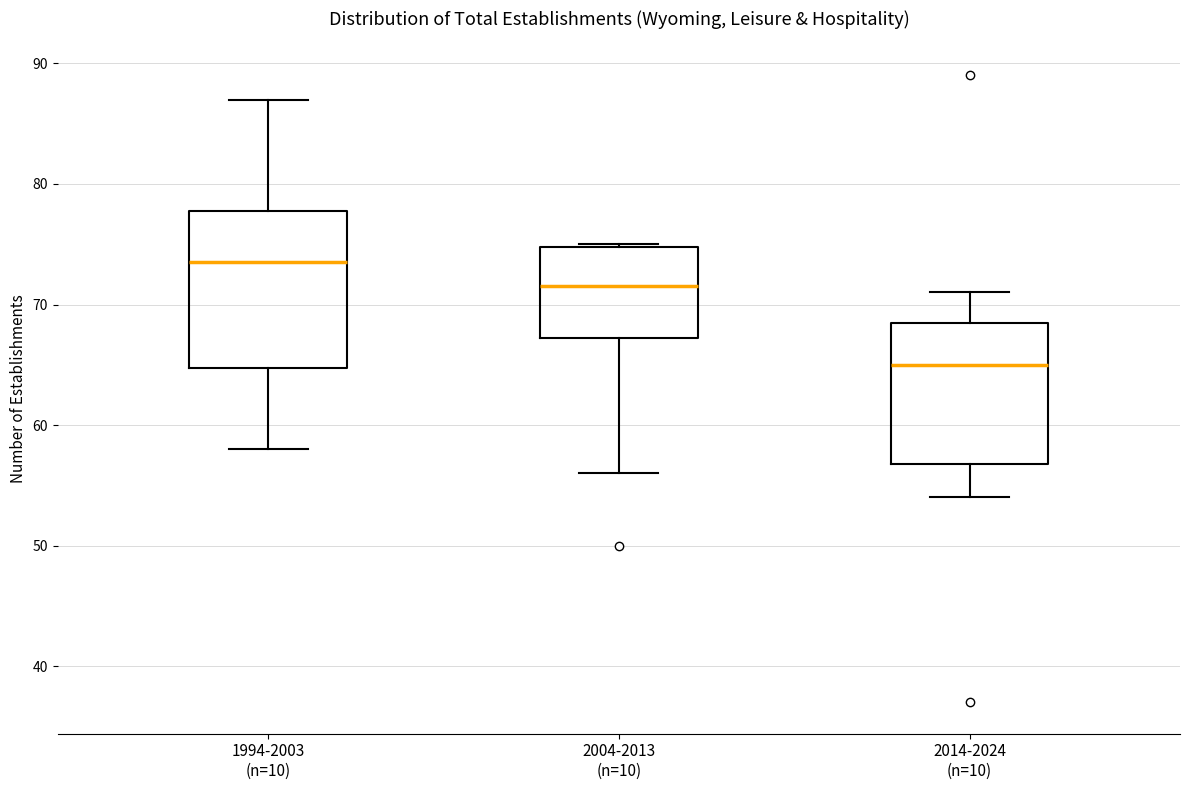

Which box has the lowest median line?

2014-2024 (n=10)